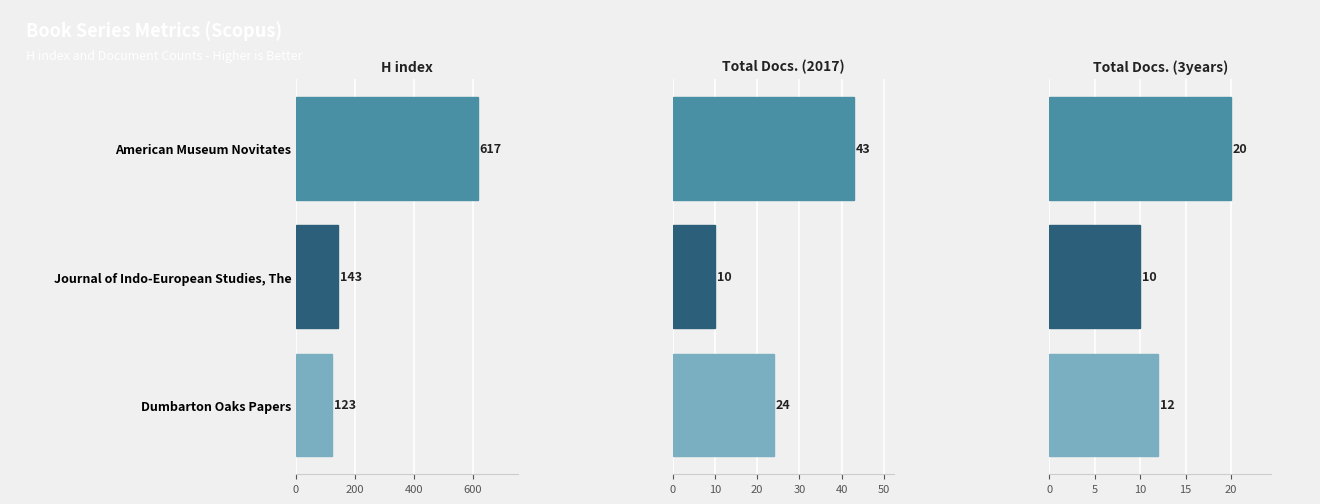

Is it true that Total Docs. (2017) equals 6 at Dumbarton Oaks Papers?

False